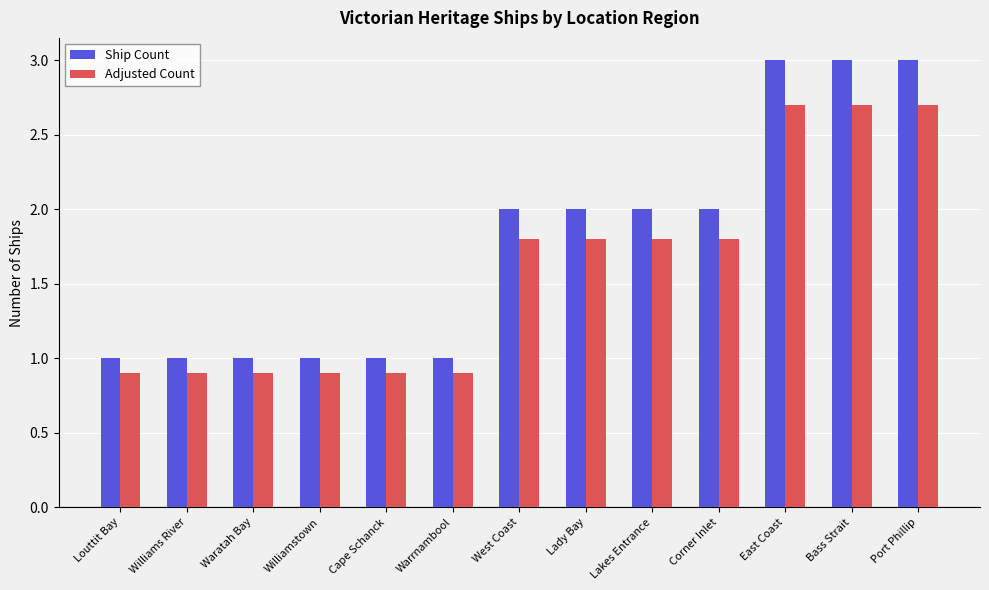

Rank the series by their maximum value, from lowest to highest.

Adjusted Count, Ship Count